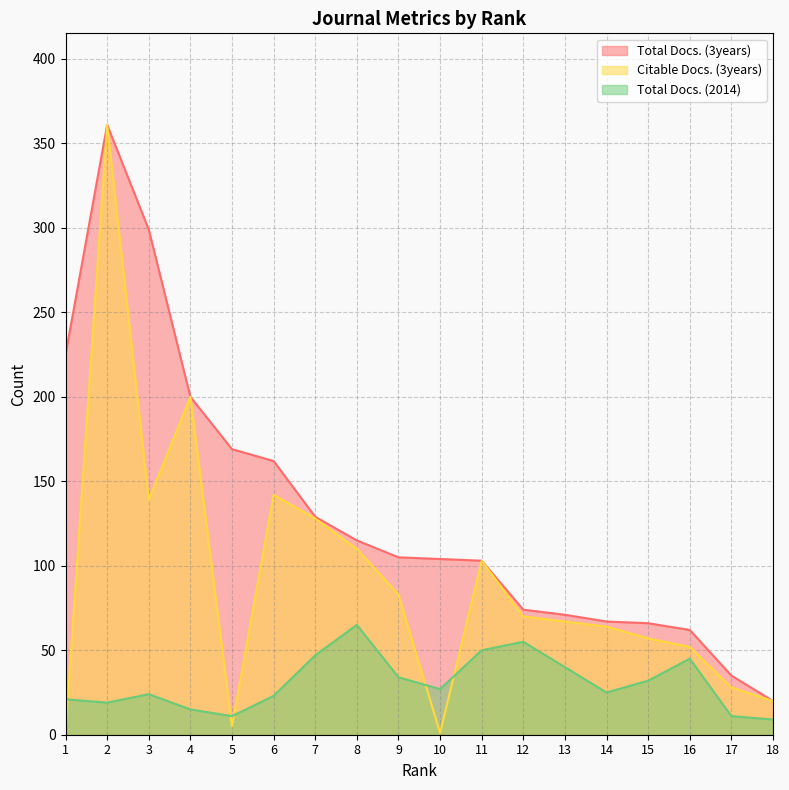

What are all the series names shown in the legend?

Total Docs. (3years), Citable Docs. (3years), Total Docs. (2014)